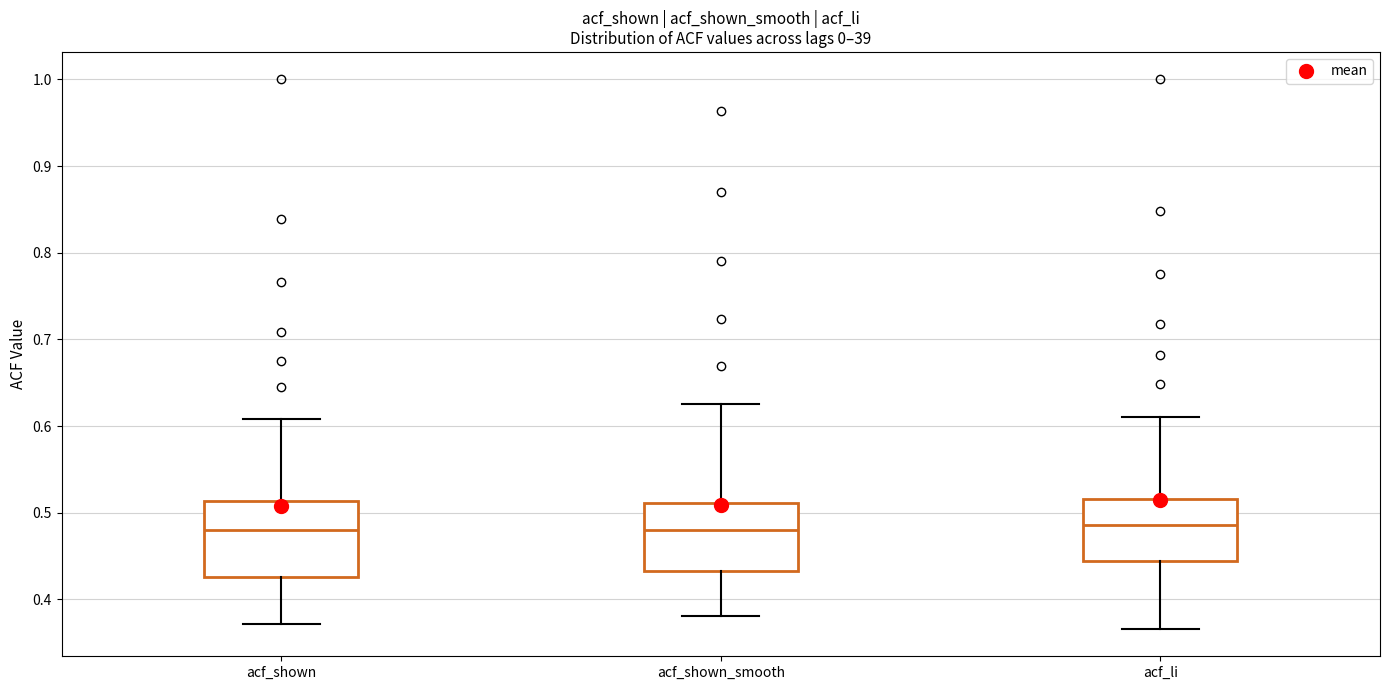

Reading left to right, transcribe this box plot: for each box, give where its median line is, the range the box spans, and where its two whiskers end, as read against the y-axis. The values are not printed on the chart, so give them approximately, as read against the axis.

acf_shown: median 0.48, box 0.43 to 0.51, whiskers 0.37 to 0.61
acf_shown_smooth: median 0.48, box 0.43 to 0.51, whiskers 0.38 to 0.63
acf_li: median 0.49, box 0.44 to 0.52, whiskers 0.37 to 0.61